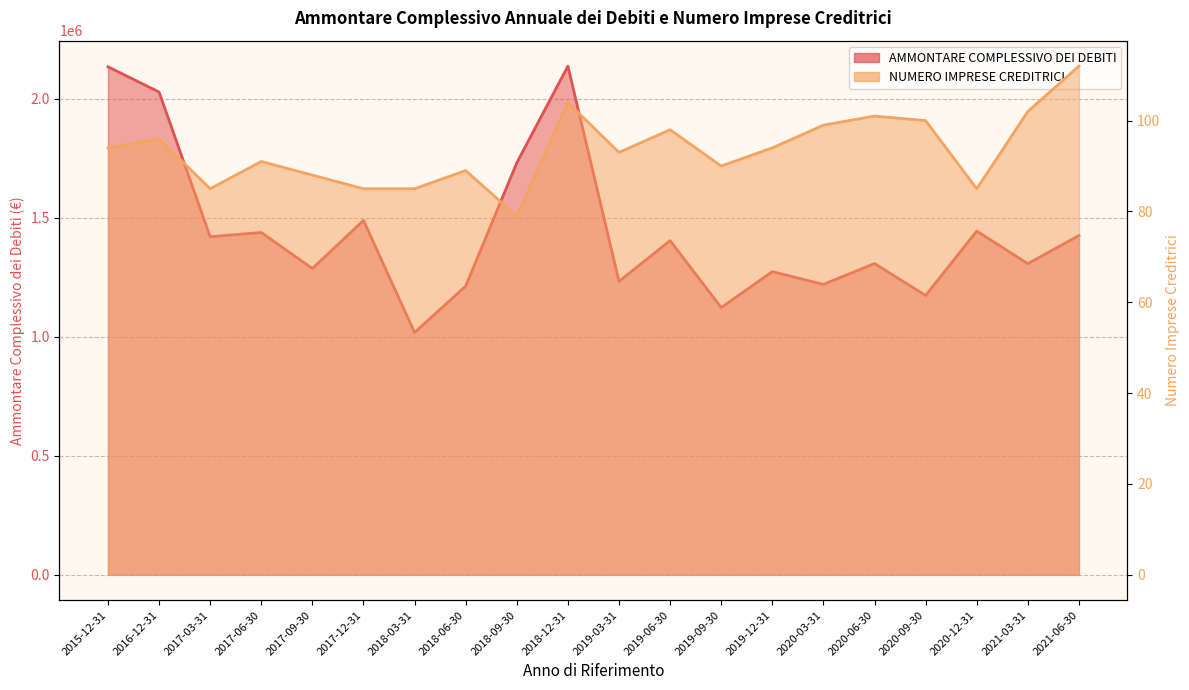

Which series changed the most between 2015-12-31 and 2019-12-31?

AMMONTARE COMPLESSIVO DEI DEBITI